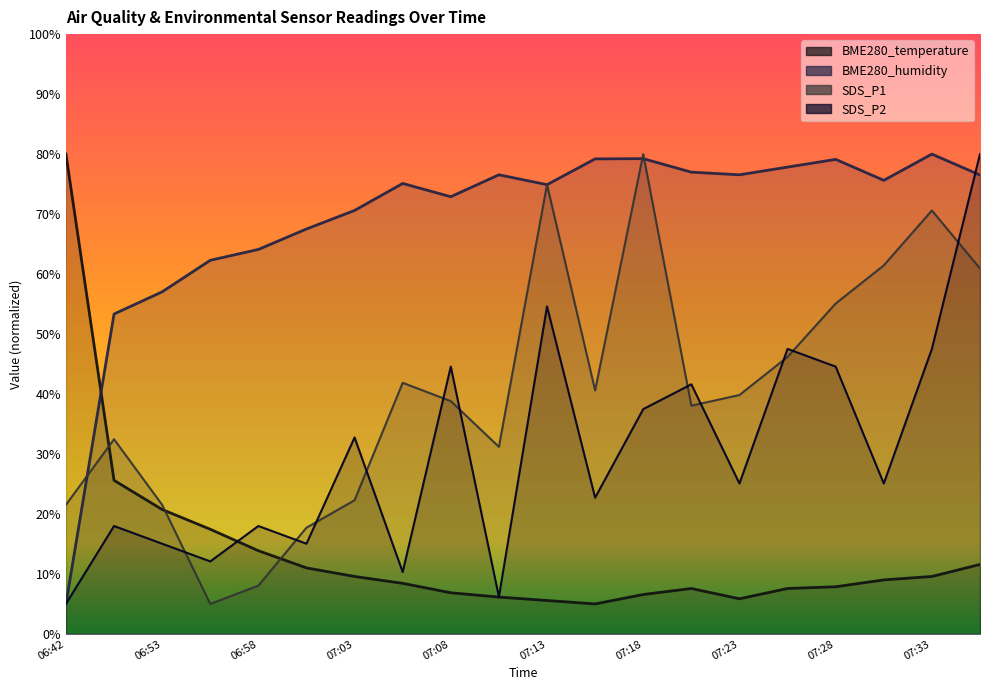

What is the spread (max minus min) of values at 19?

68.4